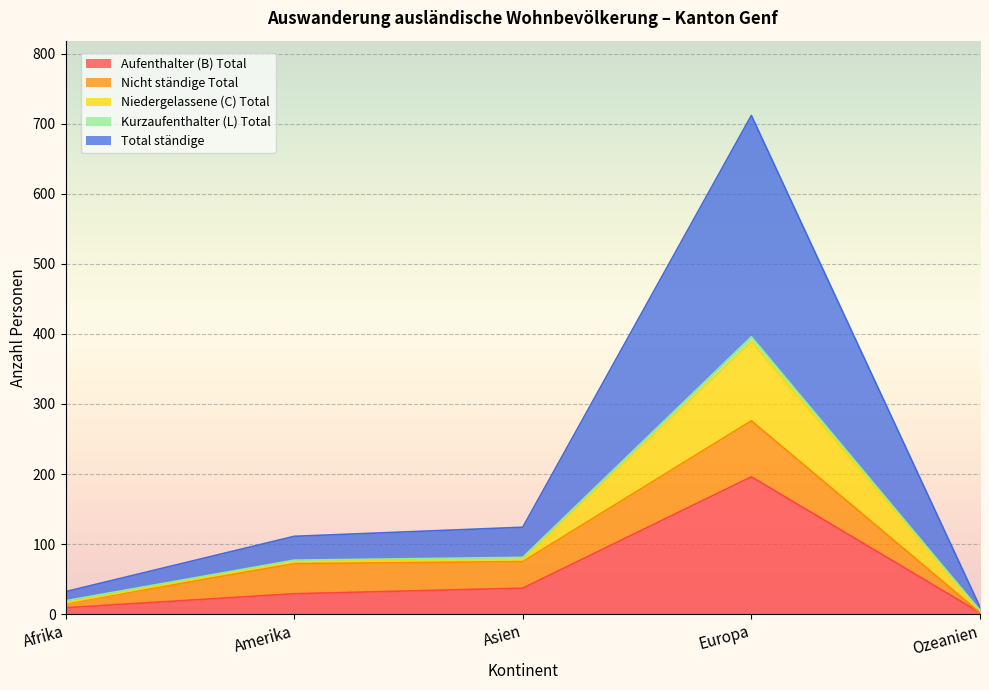

Which category has the highest value in the Aufenthalter (B) Total series?

Europa